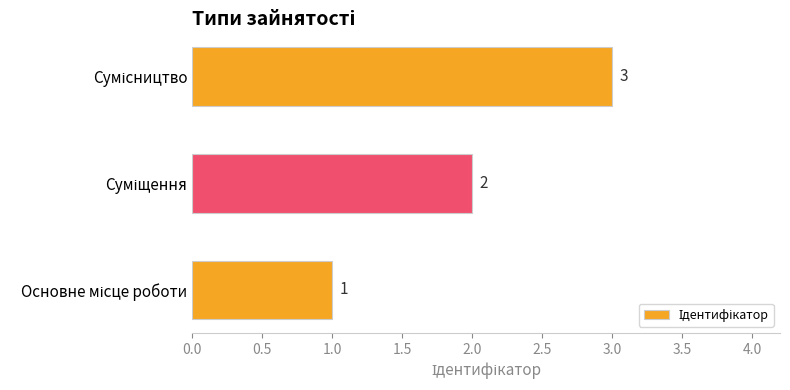

What is the maximum value shown in the chart?

3